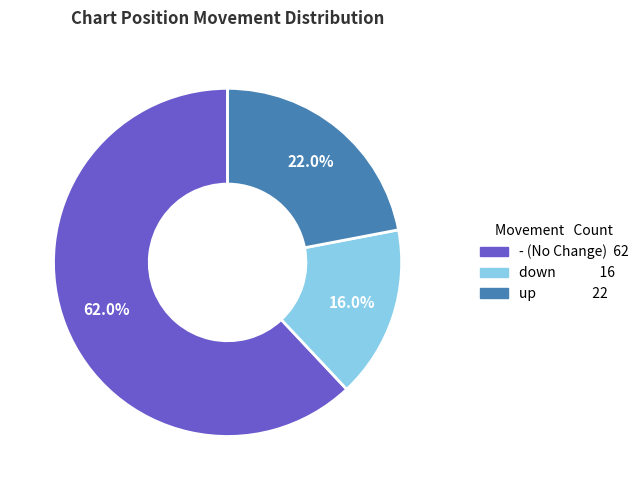

Rank the categories by value from highest to lowest.

-, up, down